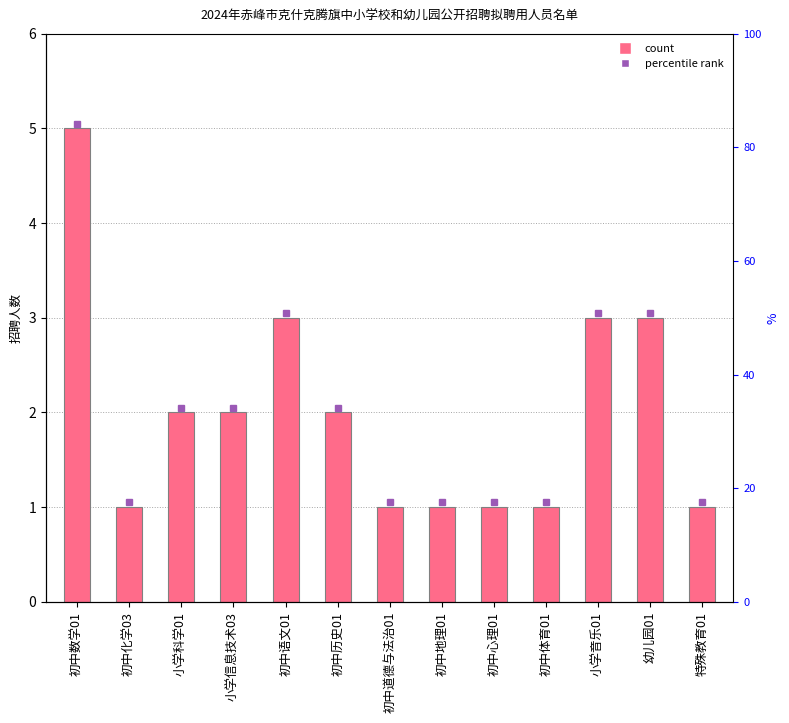

Reading right to left, what are all the values shown in this chart?

特殊教育01=1	幼儿园01=3	小学音乐01=3	初中体育01=1	初中心理01=1	初中地理01=1	初中道德与法治01=1	初中历史01=2	初中语文01=3	小学信息技术03=2	小学科学01=2	初中化学03=1	初中数学01=5